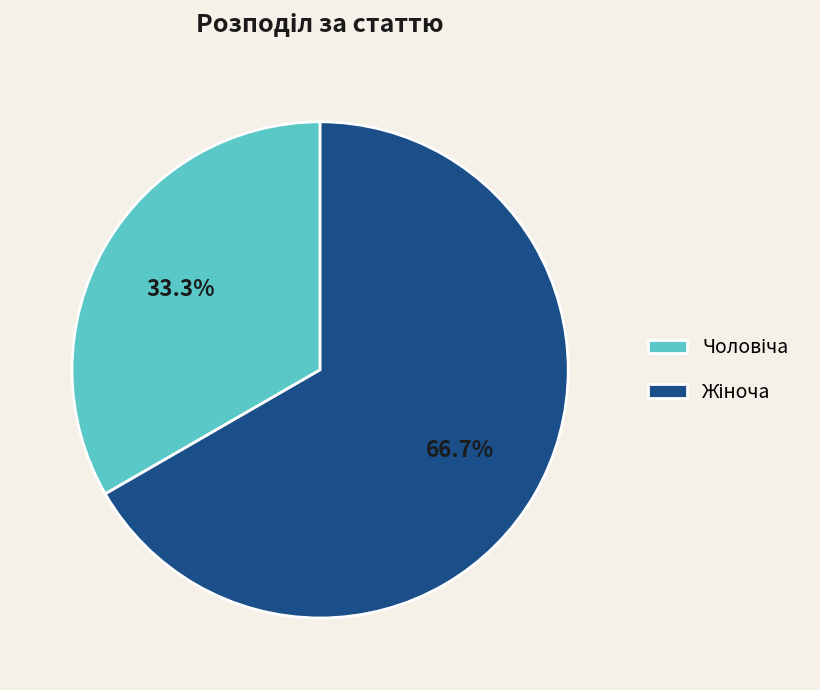

Is there any slice that represents more than half of the pie?

Yes